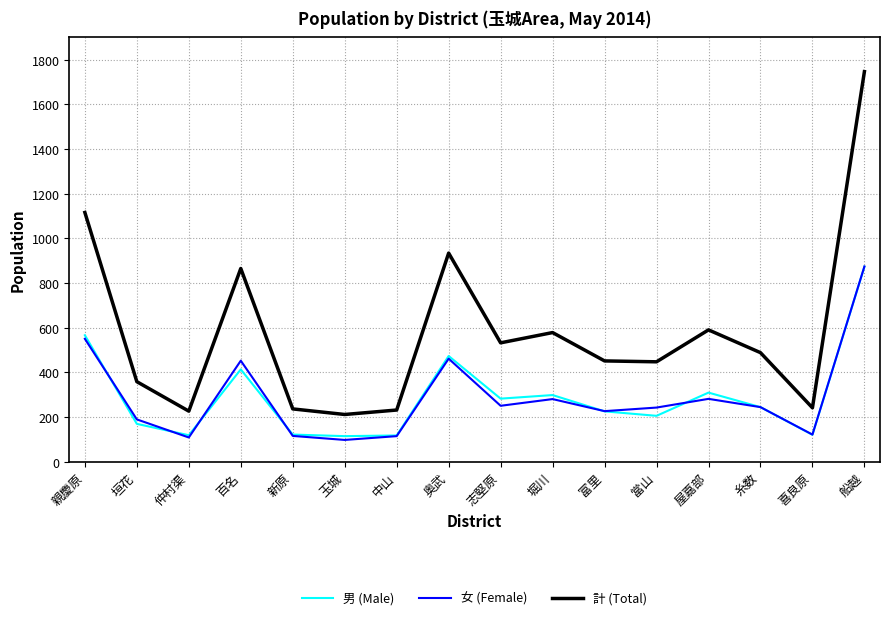

What is the smallest value displayed?

97